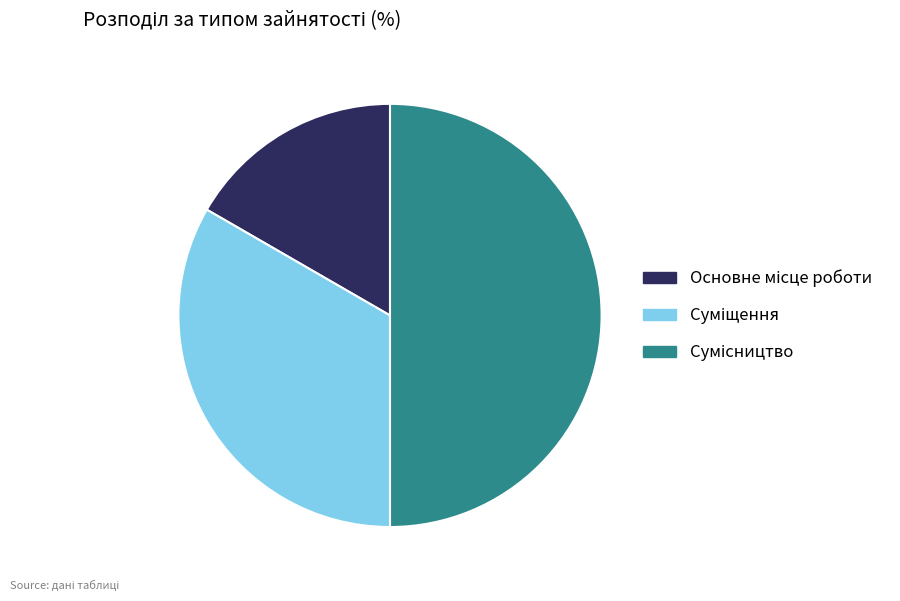

How many slices are in this pie chart?

3